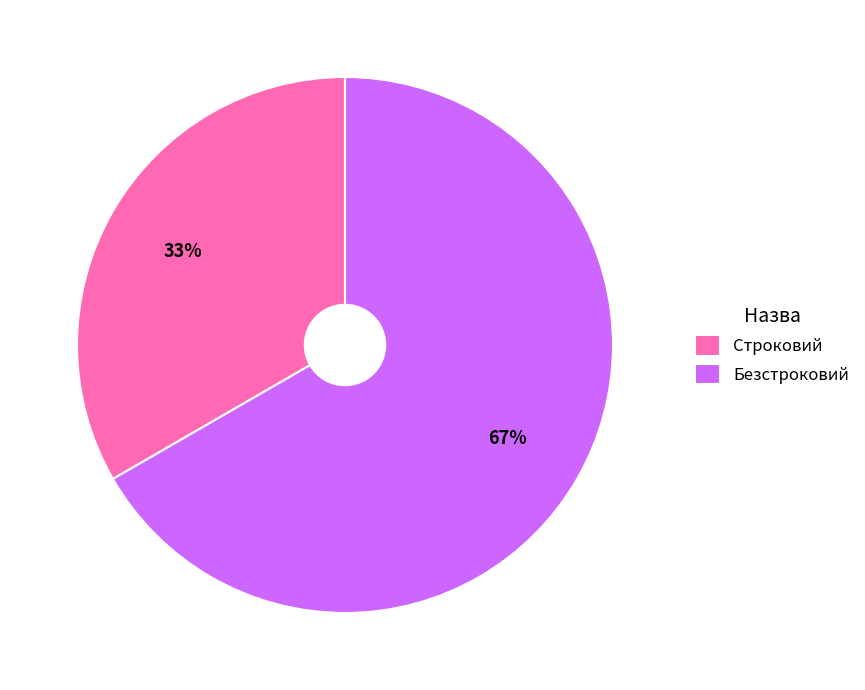

Rank the categories by value from highest to lowest.

Безстроковий, Строковий